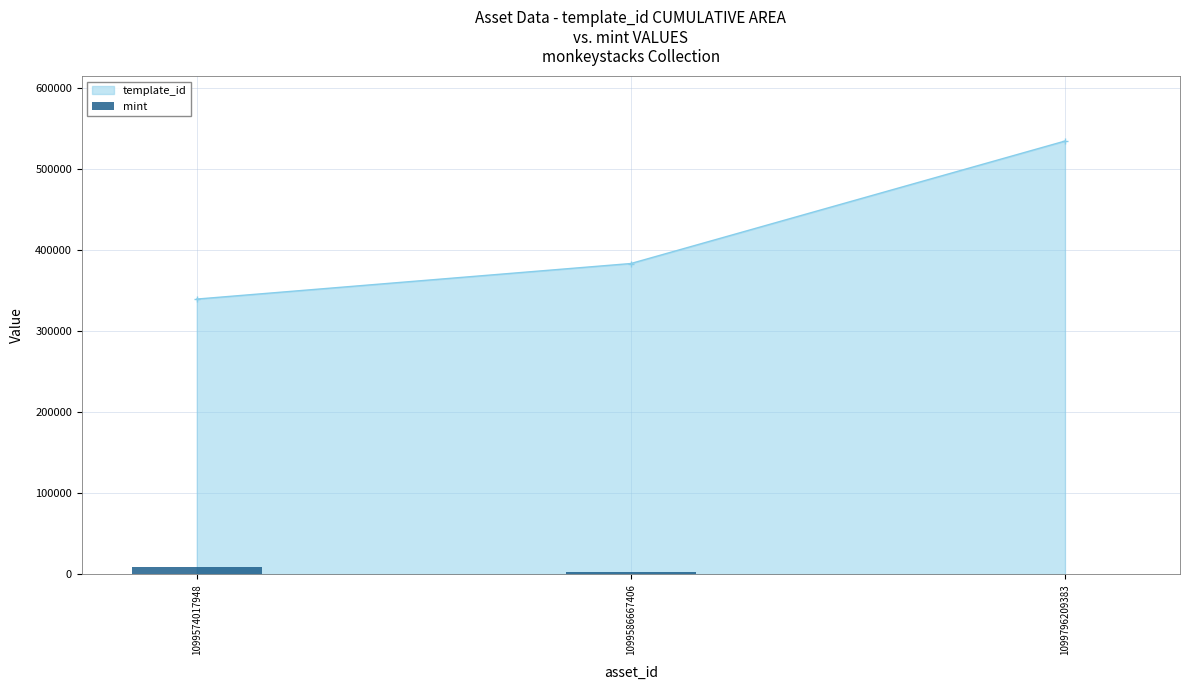

What is the approximate value at 1099574017948?

8924